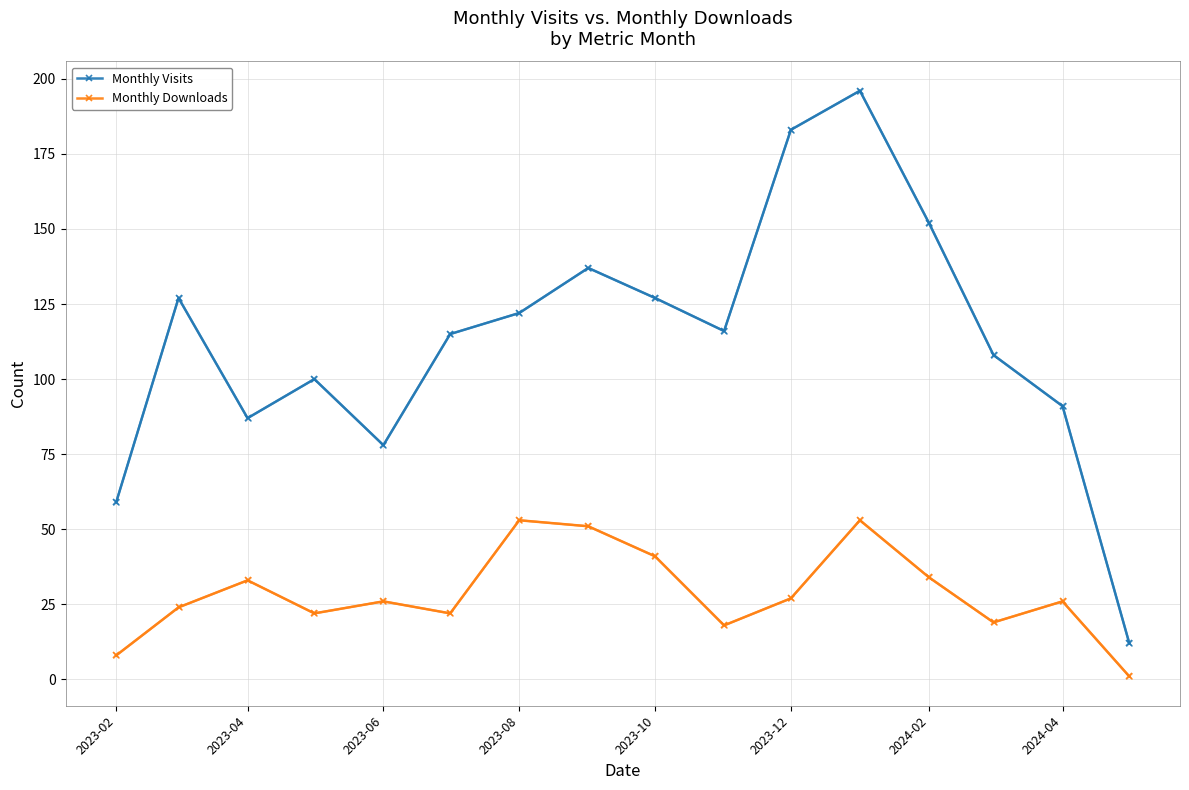

What is the difference between the maximum and minimum values in the Monthly Visits series?

184